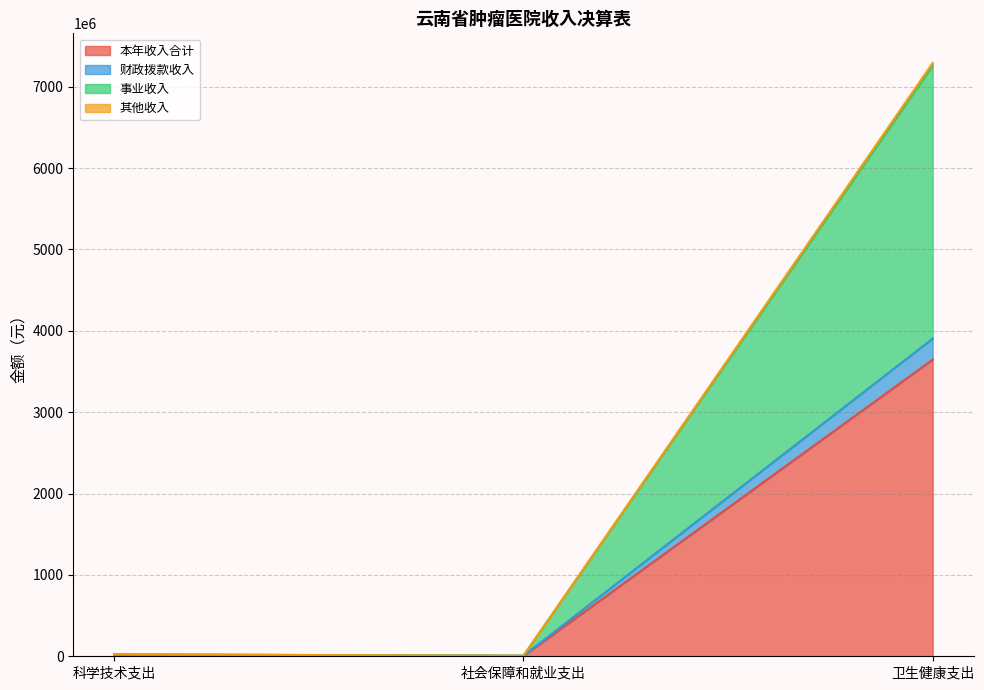

What position from the left is 卫生健康支出?

3